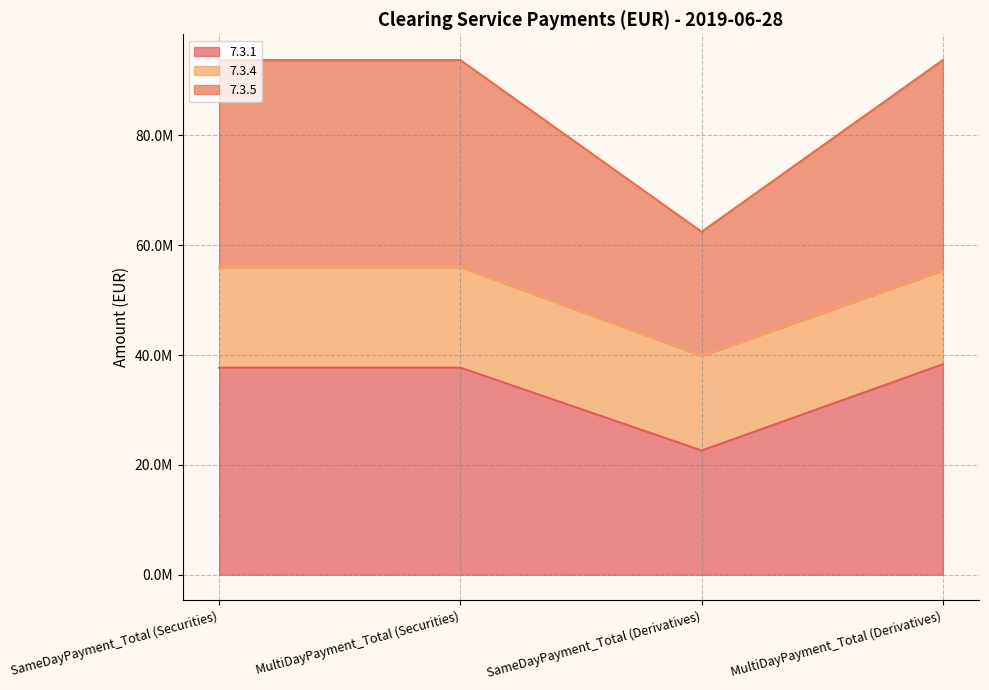

True or false: 7.3.5 and 7.3.1 cross at least once.

False